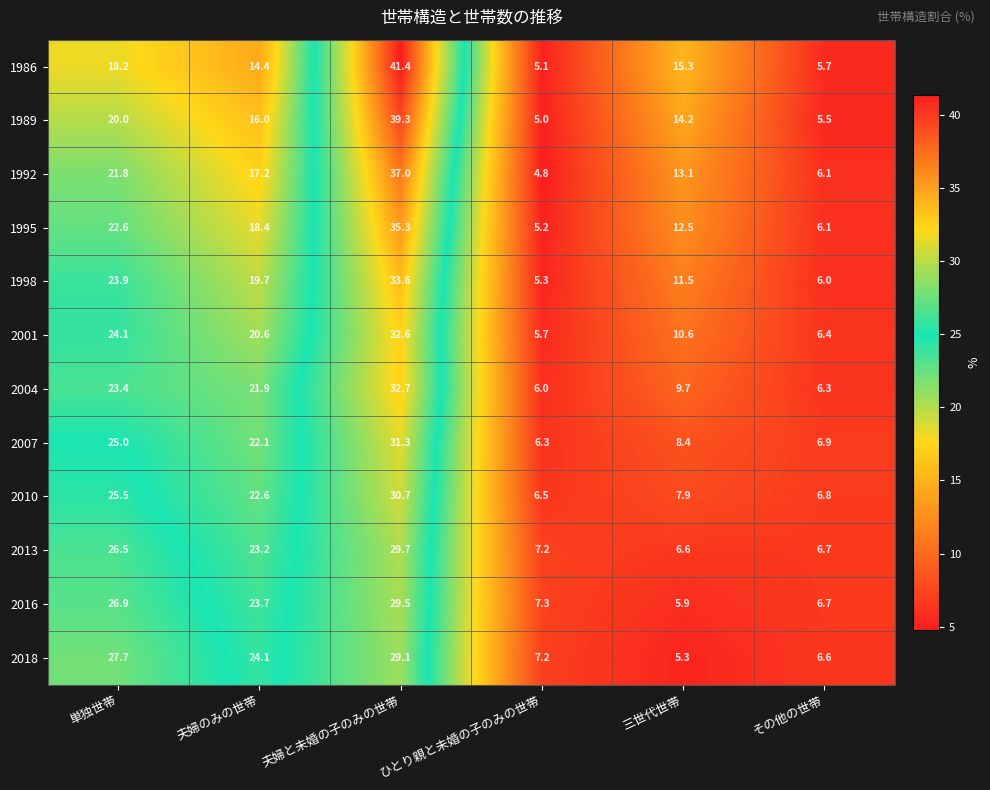

What is the difference between the highest and lowest values at 夫婦と未婚の子のみの世帯?

12.3